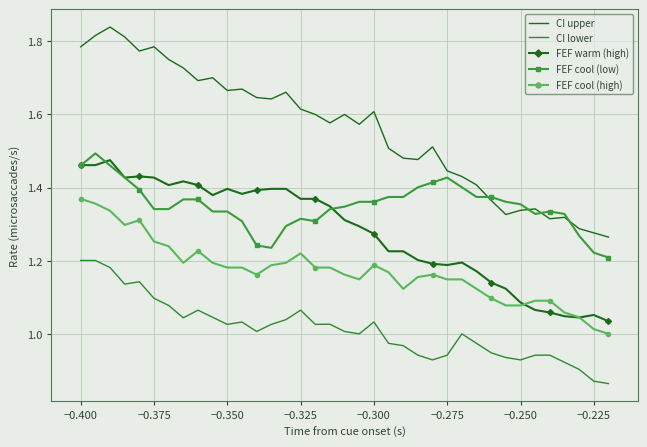

True or false: CI upper and CI lower intersect in this chart.

False